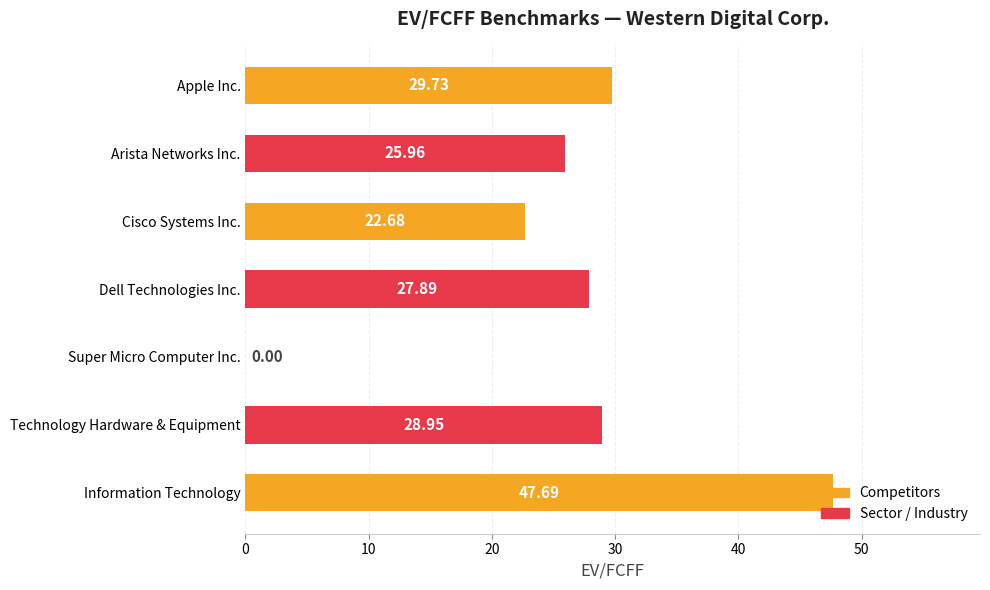

How many values are above zero?

6